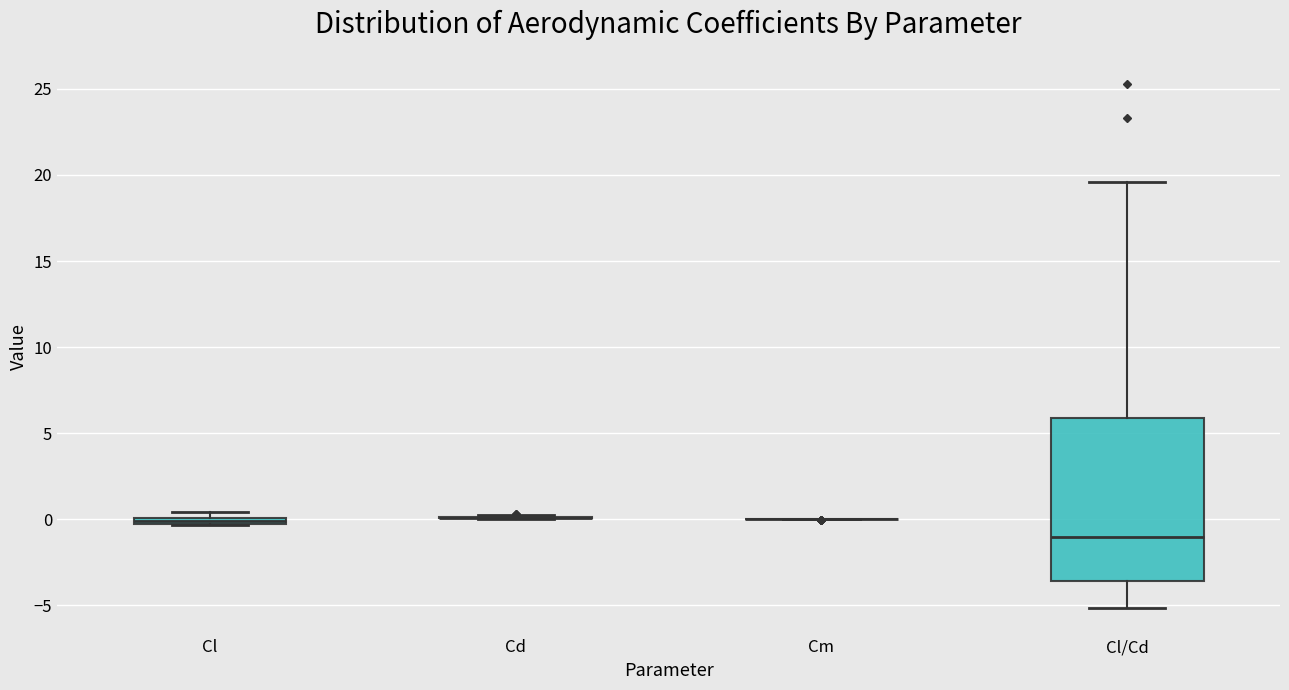

Comparing the boxes themselves (not the whiskers), which one is the tallest?

Cl/Cd